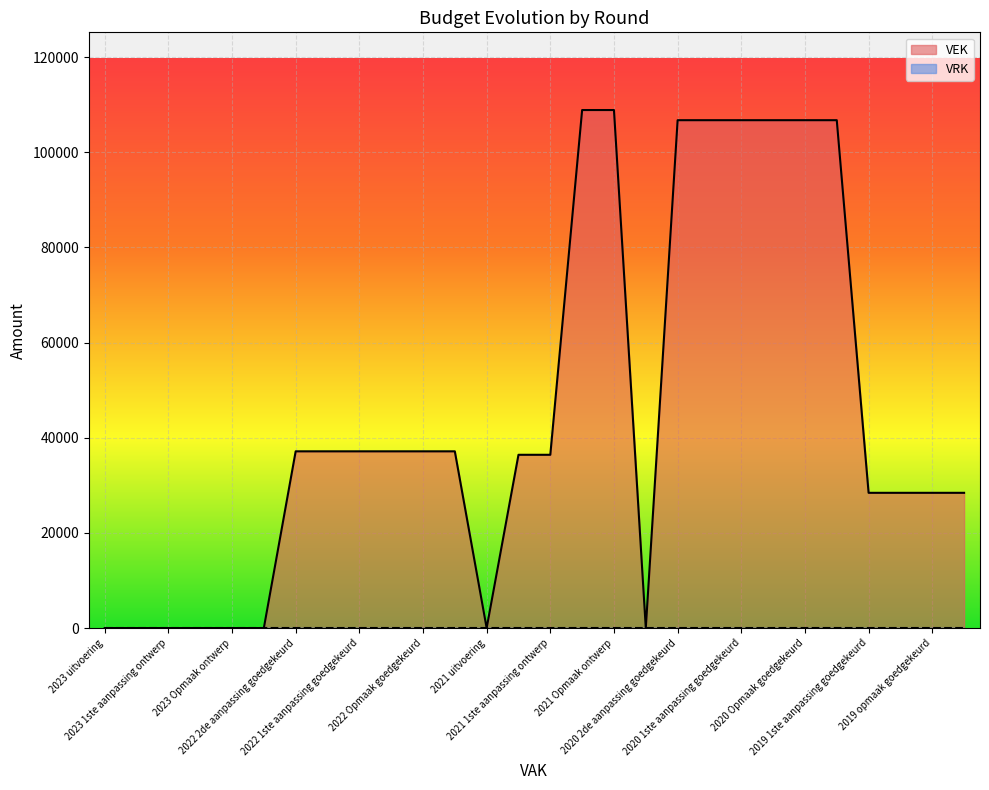

What is the difference between the maximum and minimum values?

108896